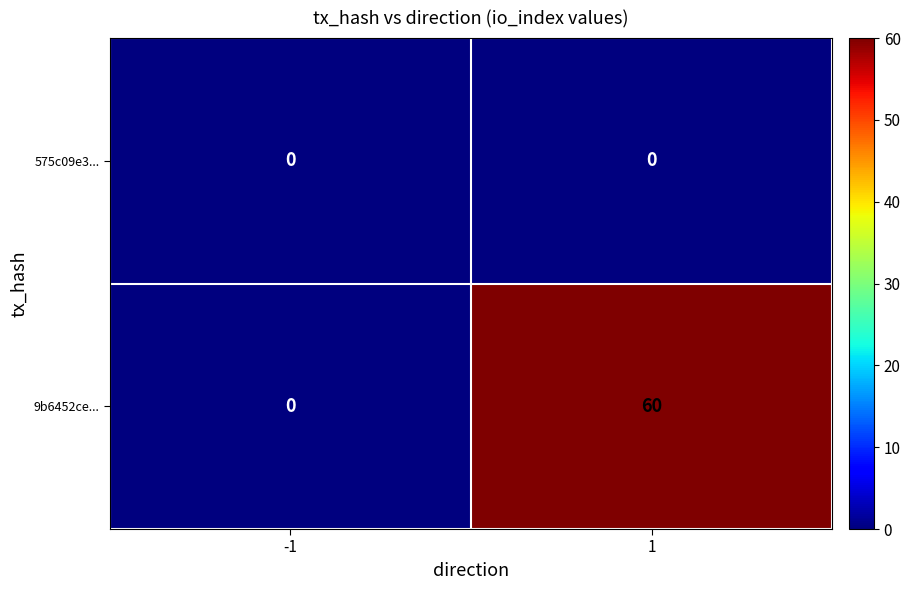

Reading right to left, transcribe all the data shown in this chart.

575c09e3...: 0	0
9b6452ce...: 60	0